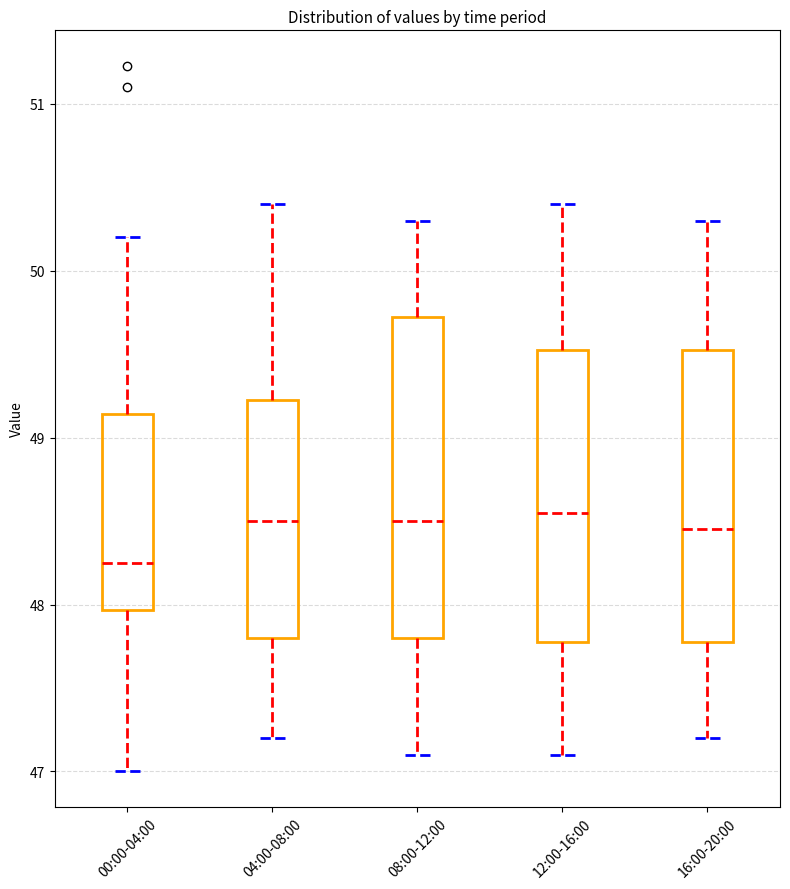

Reading left to right, transcribe this box plot: for each box, give where its median line is, the range the box spans, and where its two whiskers end, as read against the y-axis. The values are not printed on the chart, so give them approximately, as read against the axis.

00:00-04:00: median 48.3, box 48.0 to 49.1, whiskers 47.0 to 50.2
04:00-08:00: median 48.5, box 47.8 to 49.2, whiskers 47.2 to 50.4
08:00-12:00: median 48.5, box 47.8 to 49.7, whiskers 47.1 to 50.3
12:00-16:00: median 48.6, box 47.8 to 49.5, whiskers 47.1 to 50.4
16:00-20:00: median 48.5, box 47.8 to 49.5, whiskers 47.2 to 50.3